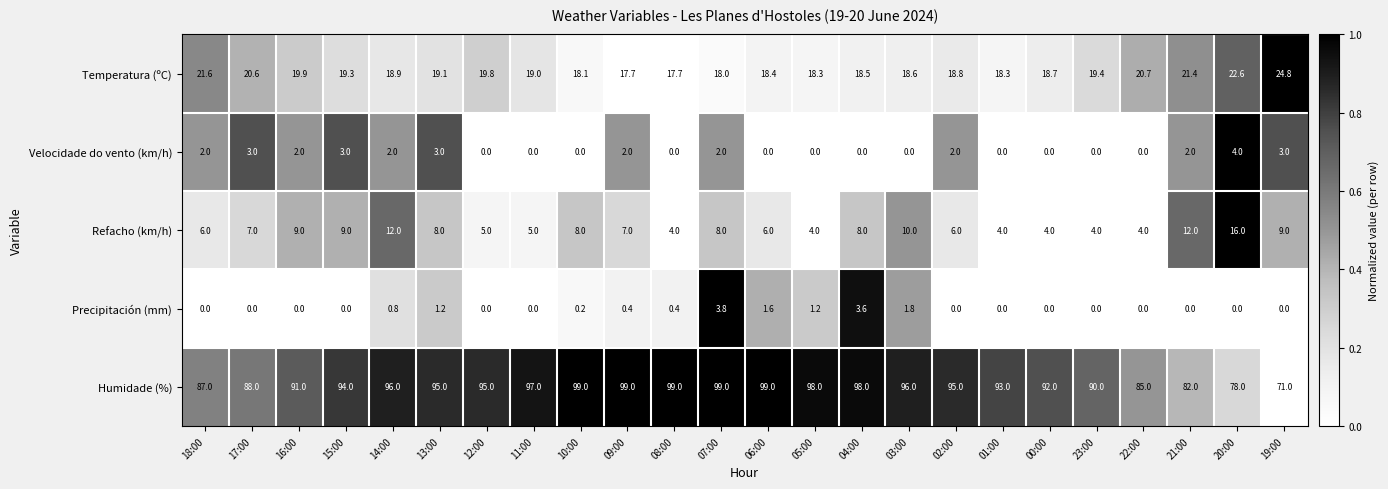

True or false: Velocidade do vento (km/h) has a value of -1.3 at 22:00.

False